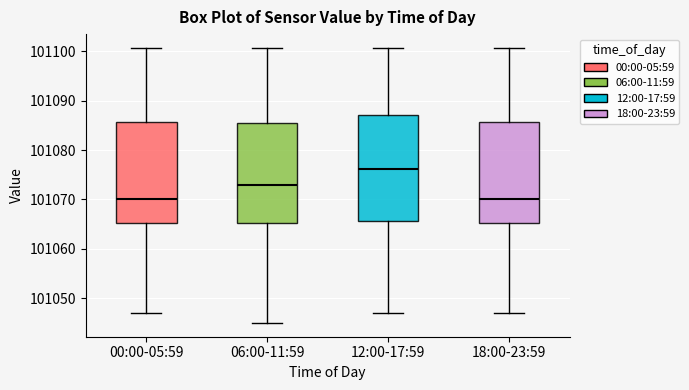

Reading left to right, transcribe this box plot: for each box, give where its median line is, the range the box spans, and where its two whiskers end, as read against the y-axis. The values are not printed on the chart, so give them approximately, as read against the axis.

00:00-05:59: median 101070, box 101065 to 101086, whiskers 101047 to 101101
06:00-11:59: median 101073, box 101065 to 101086, whiskers 101045 to 101101
12:00-17:59: median 101076, box 101066 to 101087, whiskers 101047 to 101101
18:00-23:59: median 101070, box 101065 to 101086, whiskers 101047 to 101101